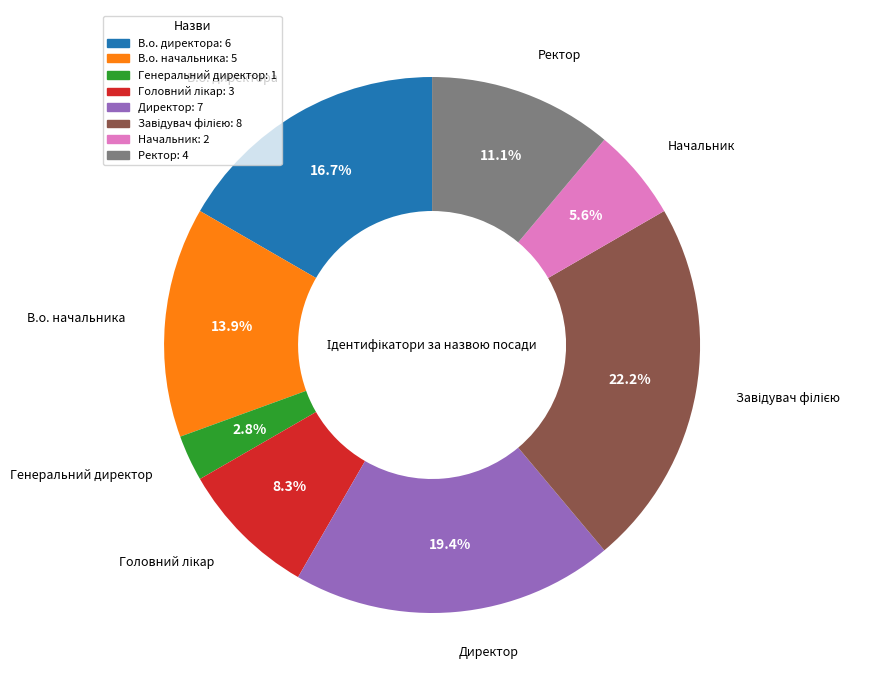

Which has a higher value, Начальник: 2 or Генеральний директор: 1?

Начальник: 2